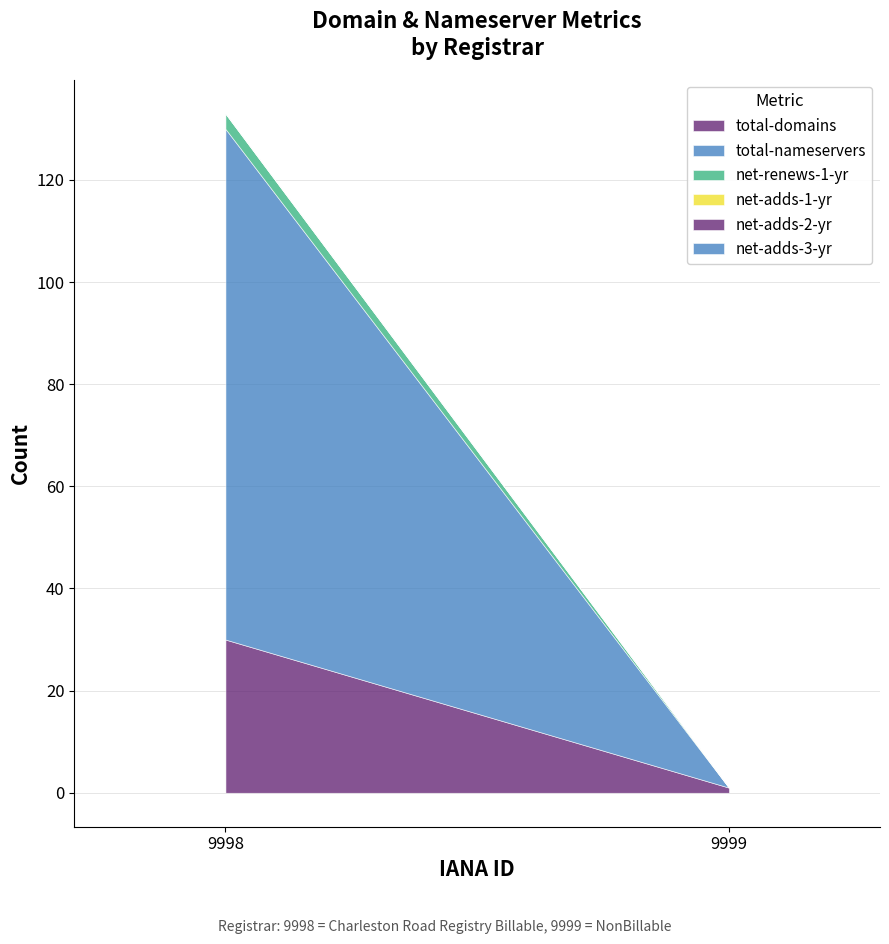

Is the value of total-nameservers at 9999 greater than the value of net-adds-1-yr at 9998?

No